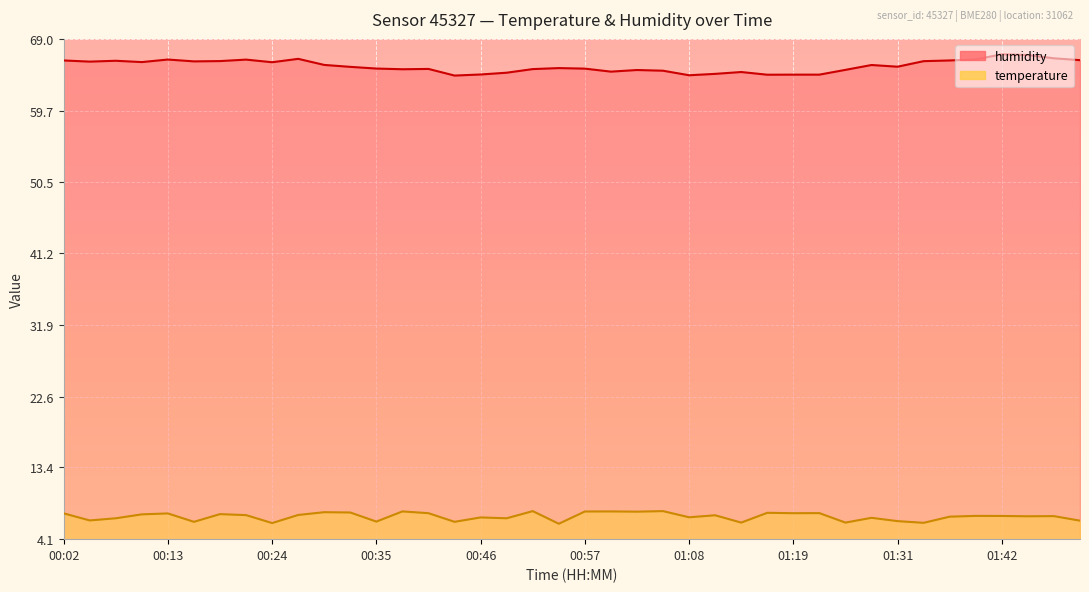

Which series has the largest range (max minus min)?

humidity